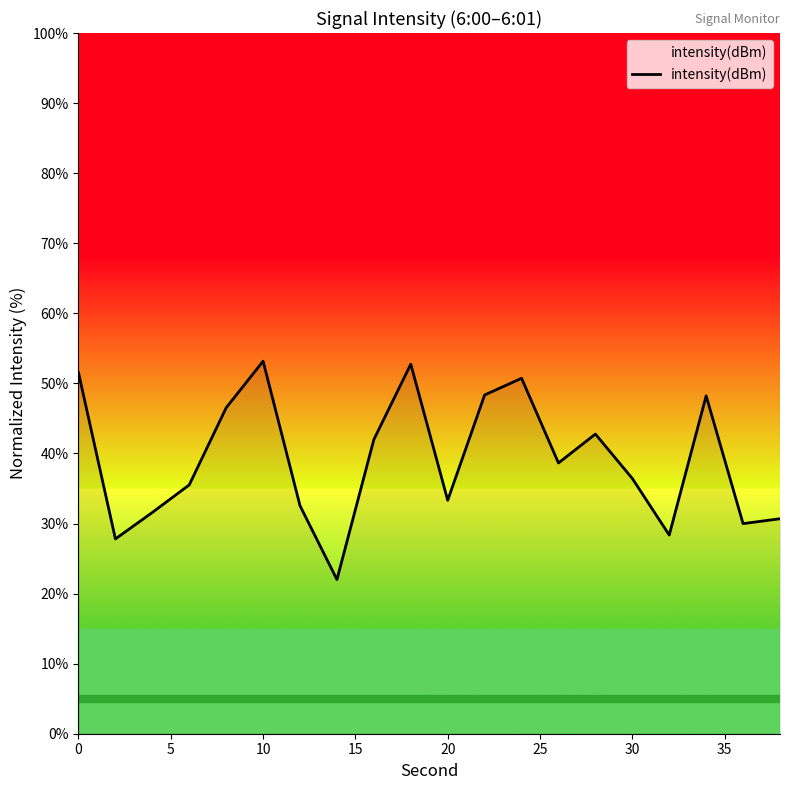

What is the greatest value displayed?

53.2